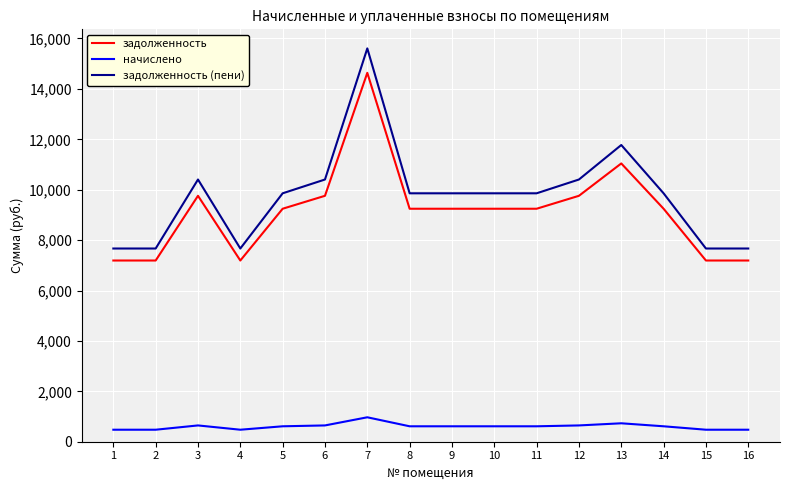

What is the average value of the задолженность series?

9148.5